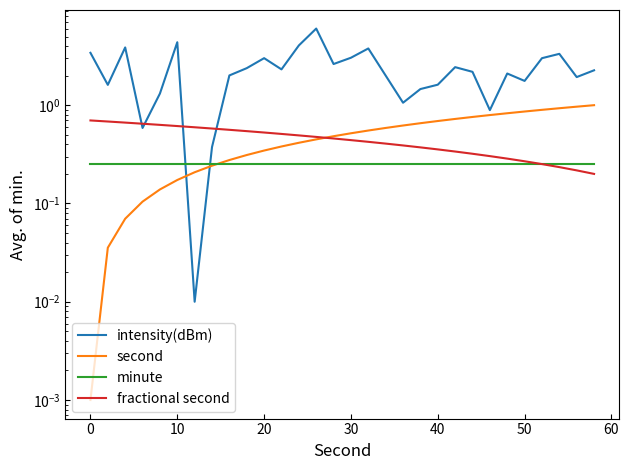

True or false: minute has a value of 0.1 at 12.

False